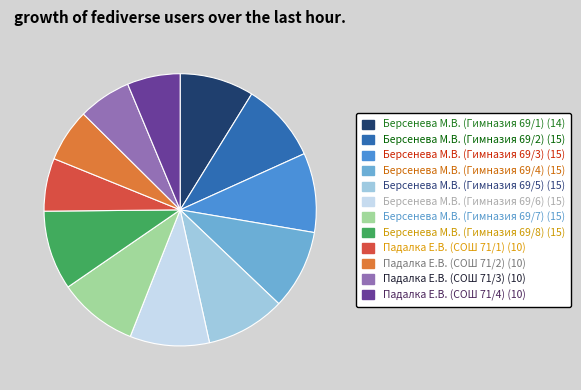

Does Падалка Е.В. (СОШ 71/4) account for over 50% of the chart?

No